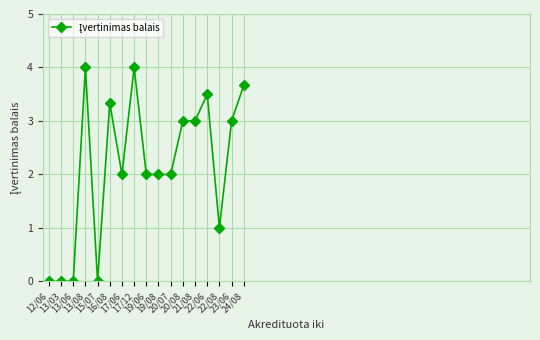

What value does the data have at 17/12?

4.0